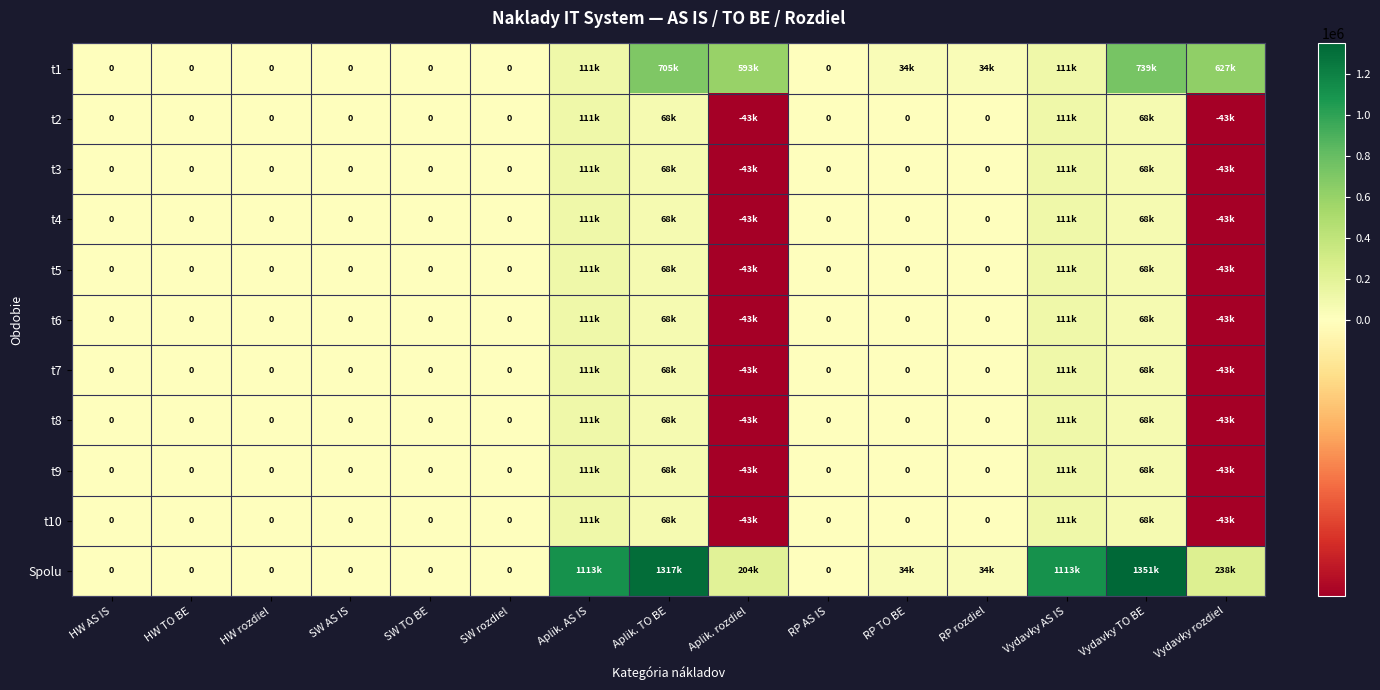

What is the difference between the t9 values at SW TO BE and Vydavky rozdiel?

43272.3